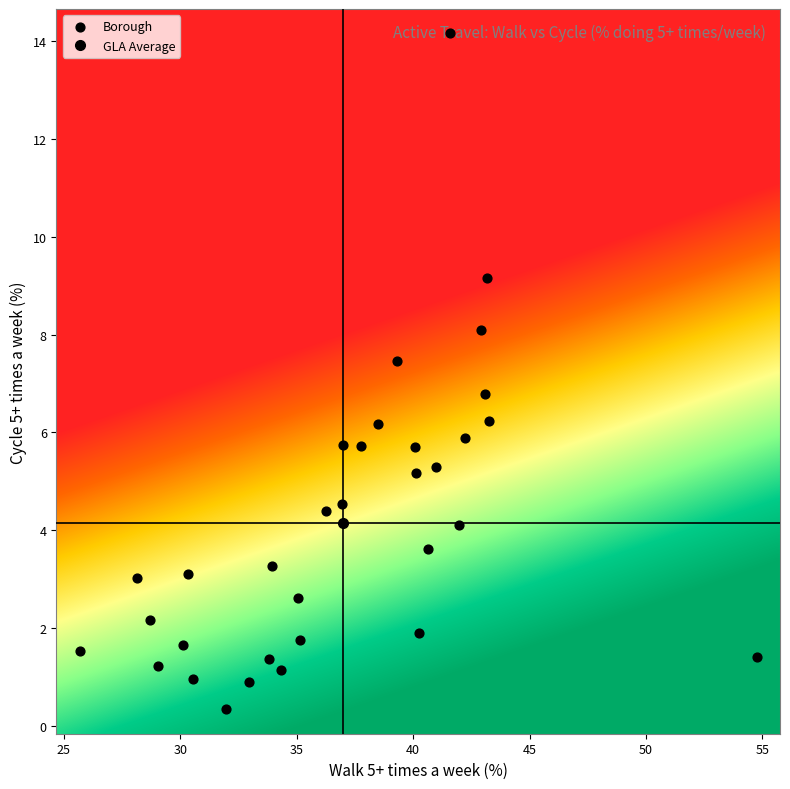

What is the range of Y values (max minus min)?

13.8